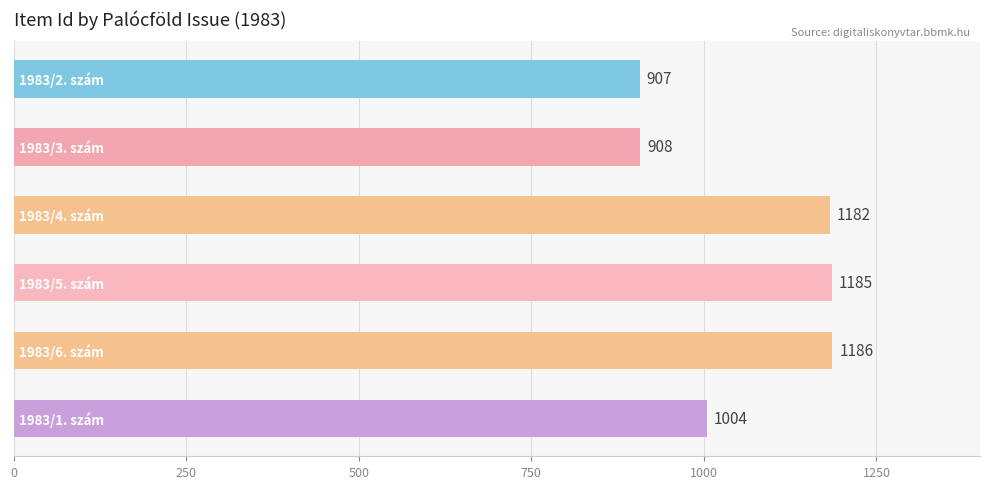

What is the maximum value shown in the chart?

1186